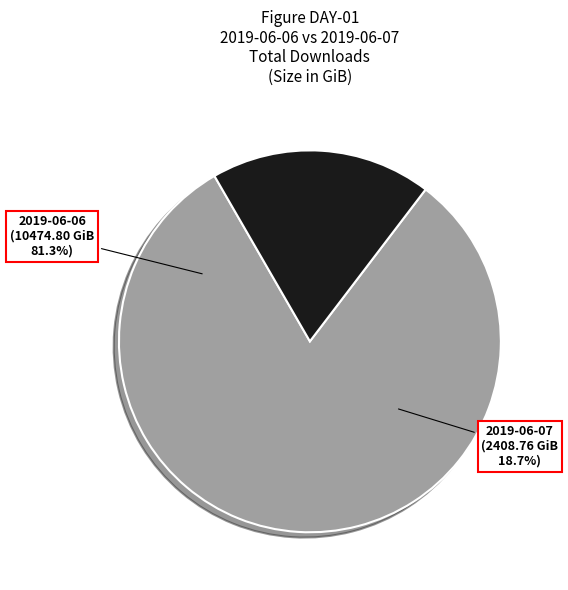

What is the smallest slice in the pie chart?

2019-06-07